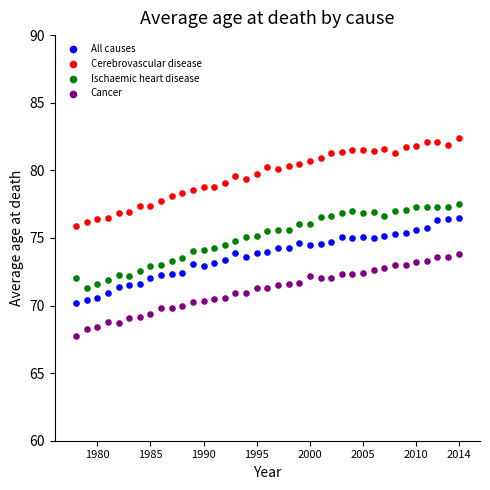

What is the X range (max minus min) for the scatter plot?

36.0